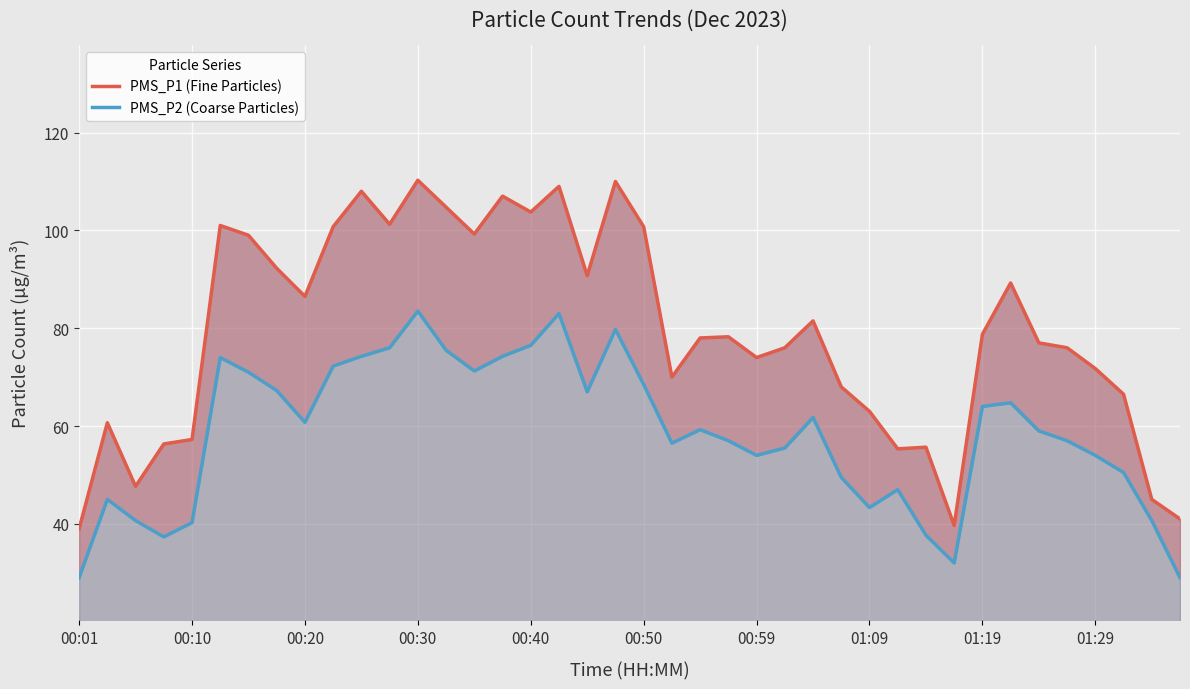

How many data points in PMS_P1 (Fine Particles) are less than 78?

19